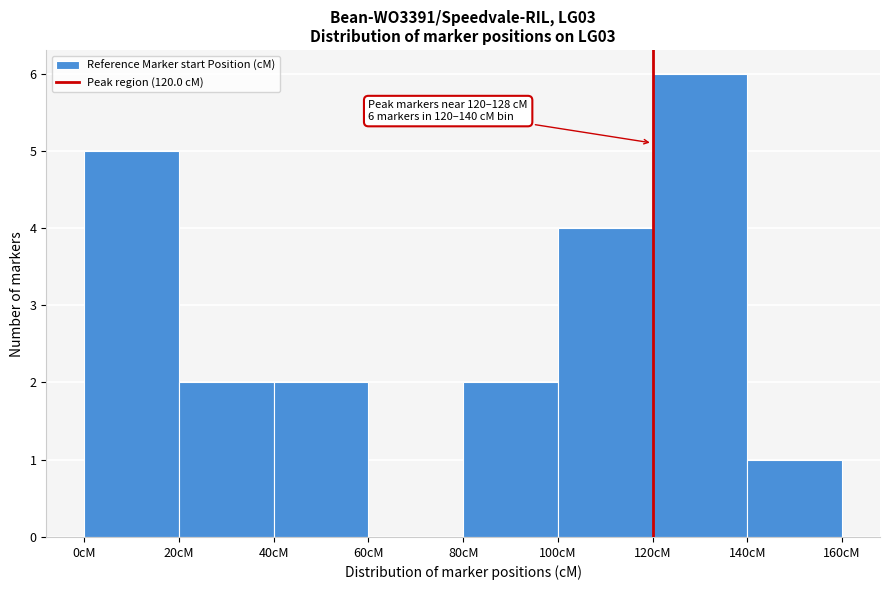

Which range on the x-axis has the tallest bar?

120 to 140